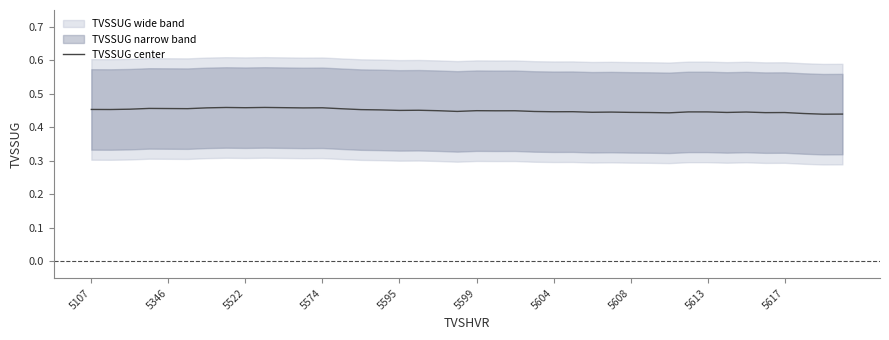

The value at 25 is 0.4. True or false?

True